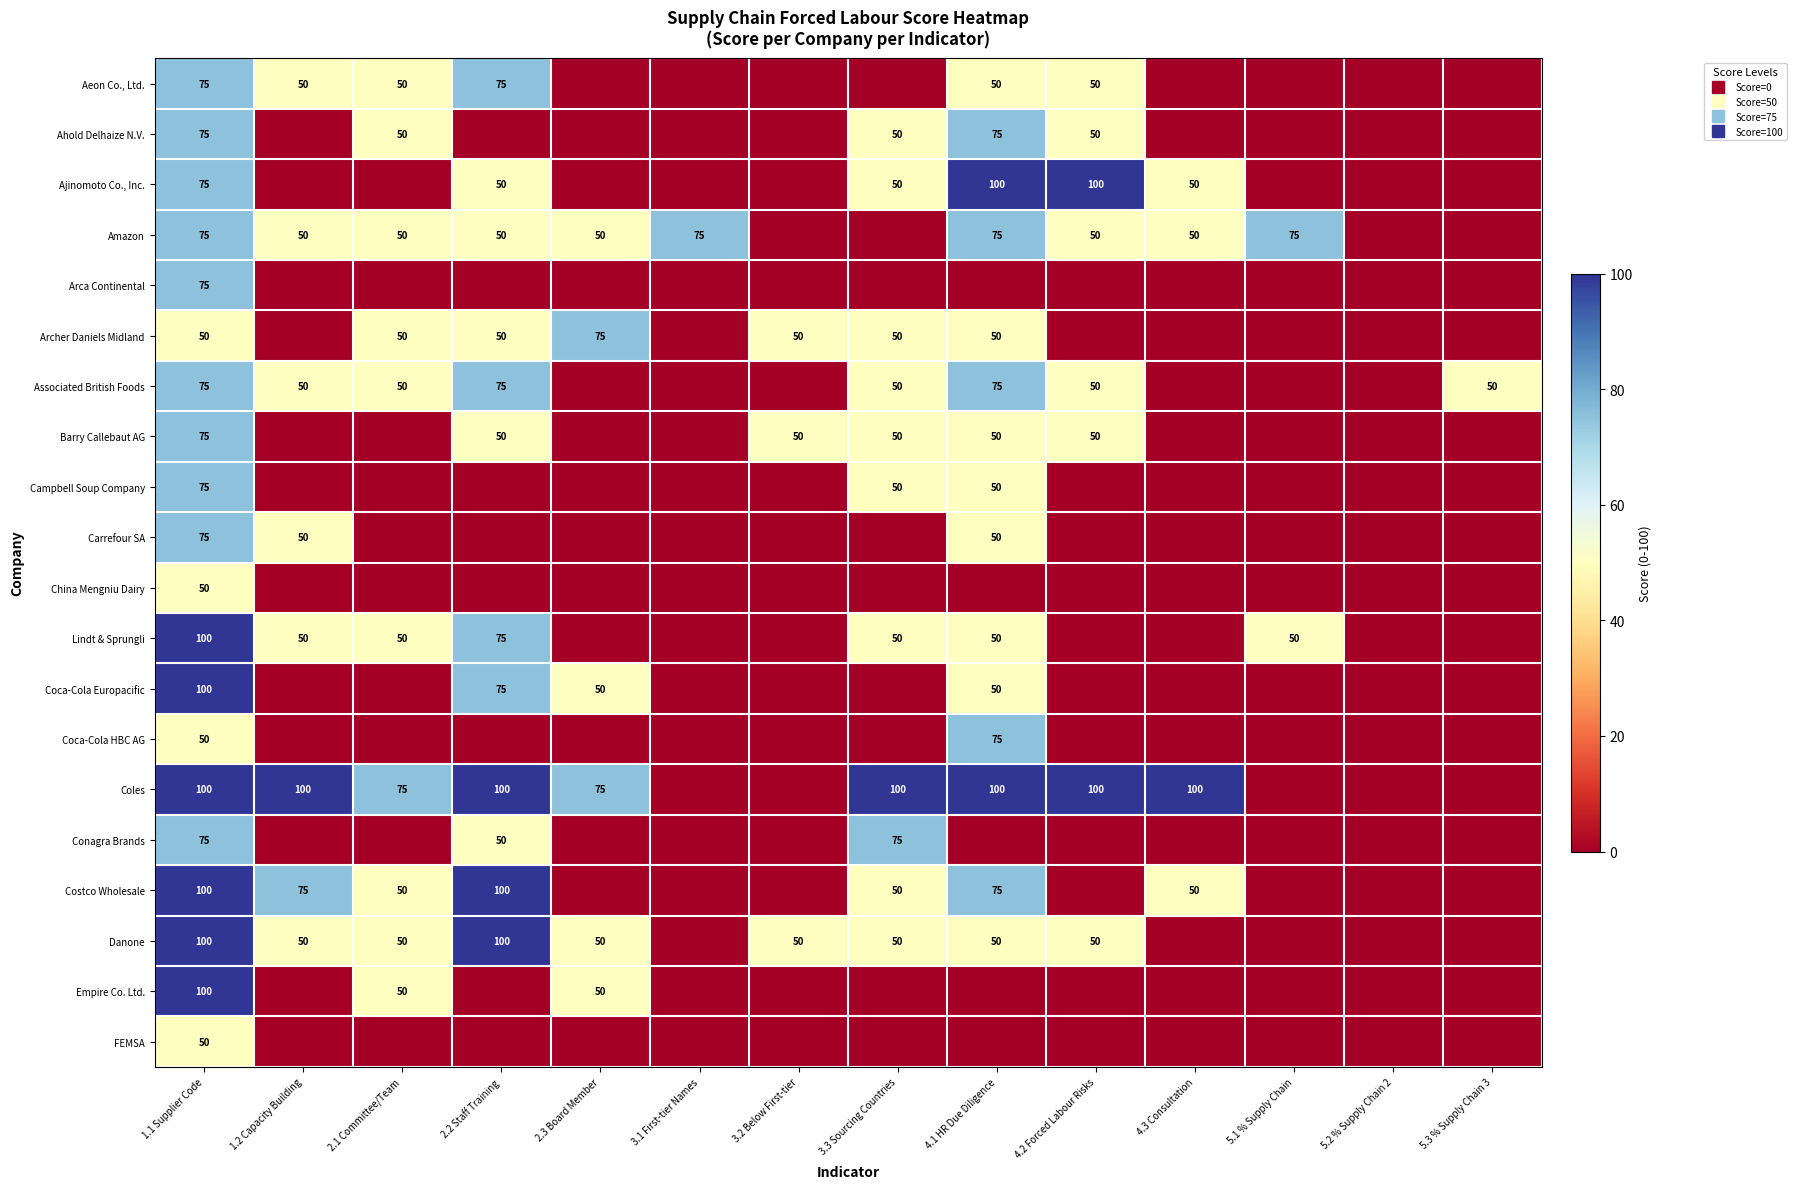

Is it true that FEMSA equals -27 at 5.3 % Supply Chain 3?

False